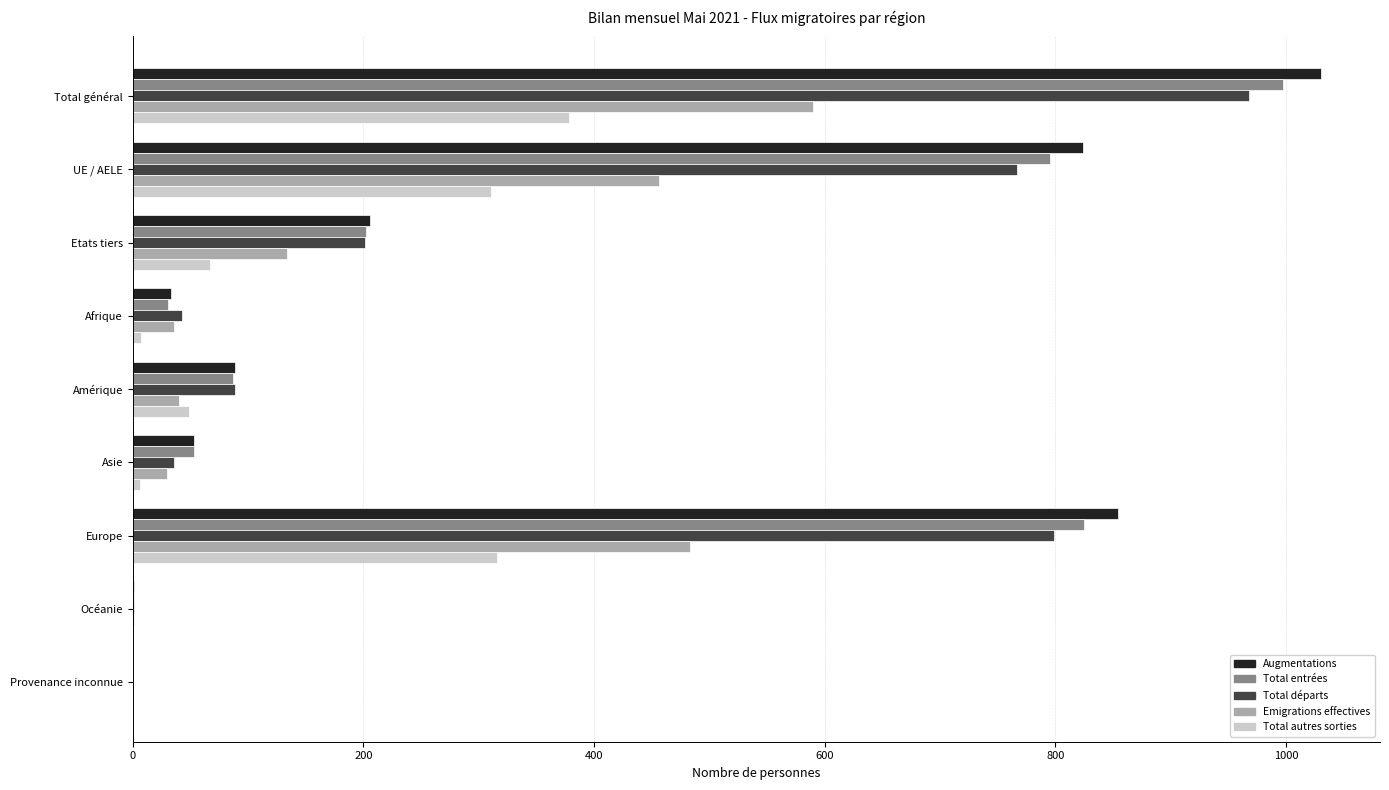

At which label does Total entrées reach its peak?

Total général